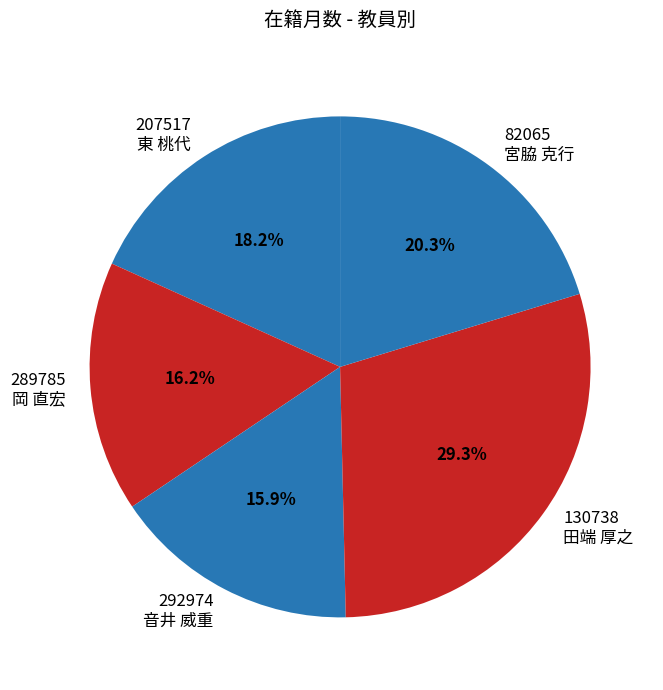

Does 82065 宮脇 克行 account for over 50% of the chart?

No